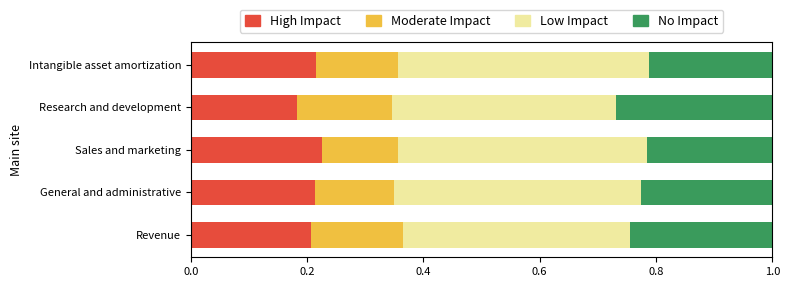

What is the total value across all series at General and administrative?

1.0